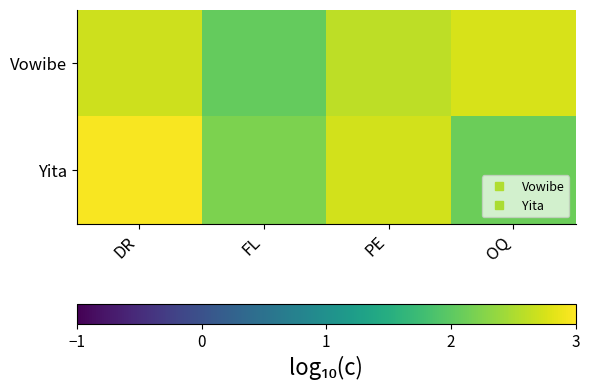

How many distinct data groups are displayed?

2